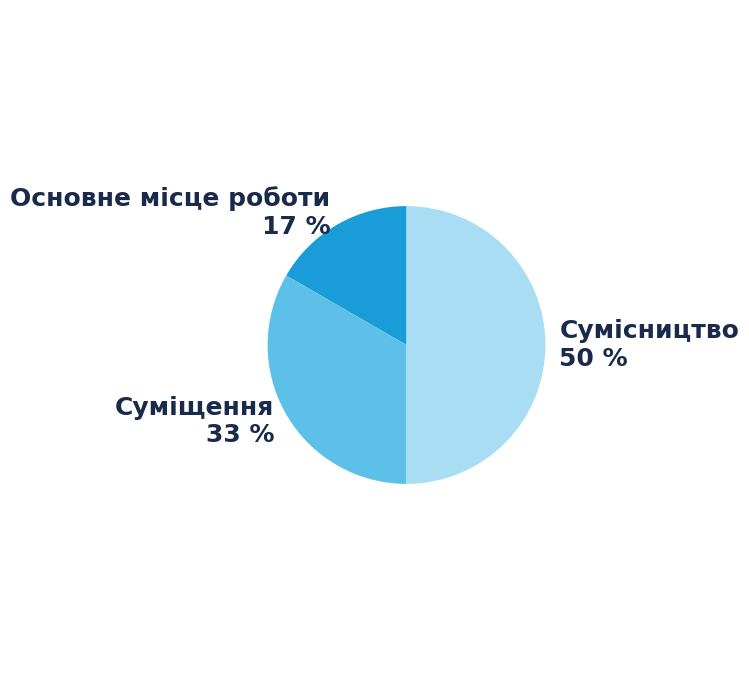

What is the ratio of the value at Основне місце роботи to the value at Сумісництво?

0.3